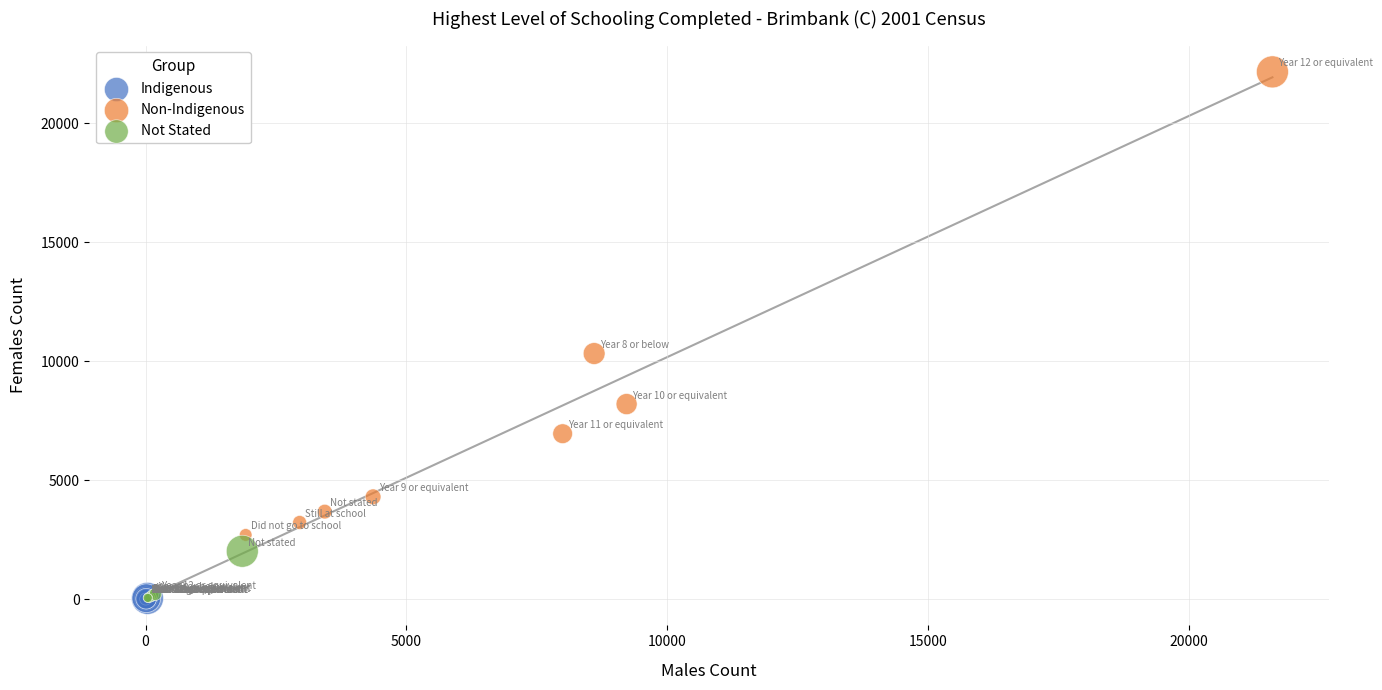

Which series has the largest Y range (max minus min)?

Non-Indigenous